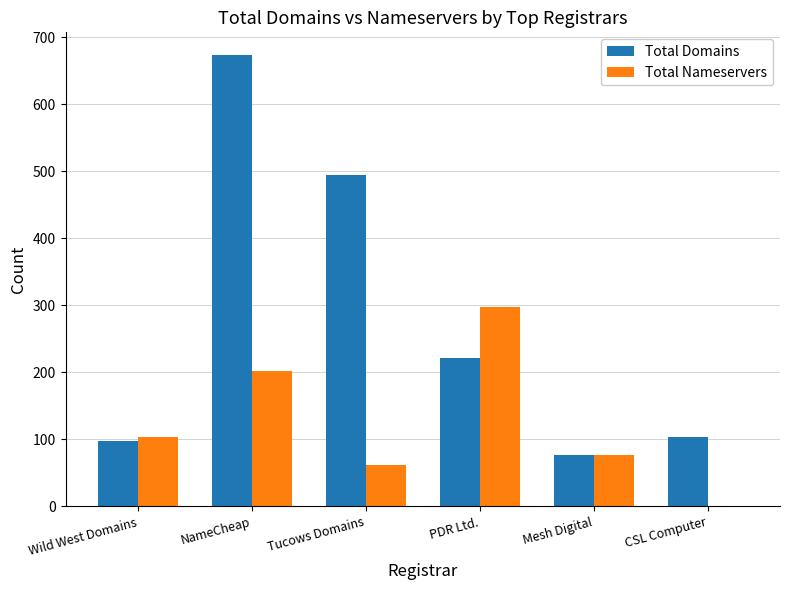

Which series has the largest total across all categories?

Total Domains